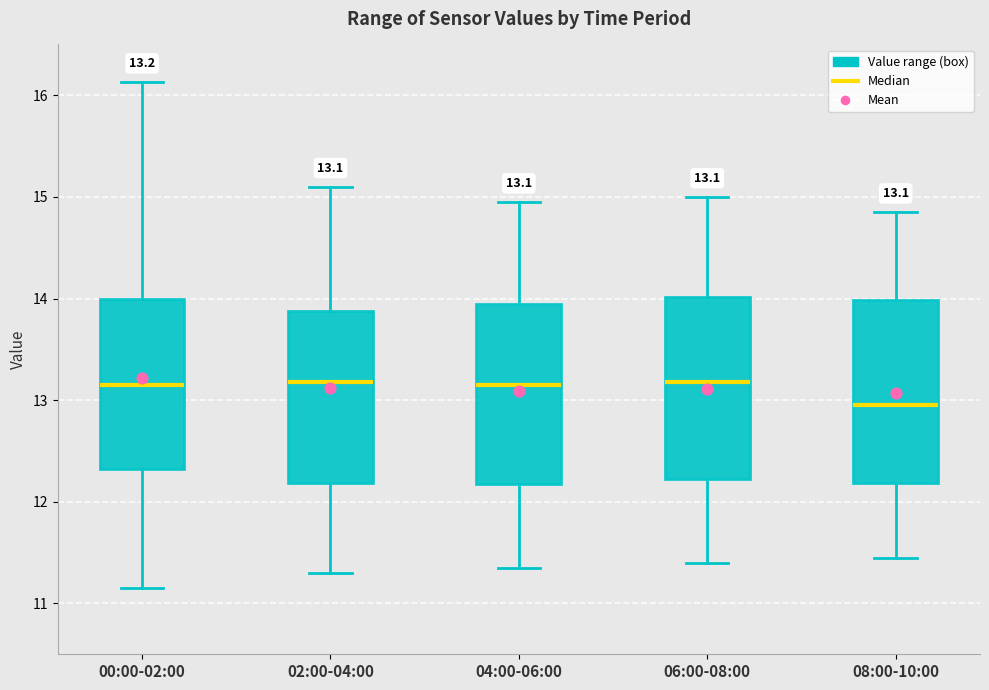

Which box's median line is the lowest?

08:00-10:00